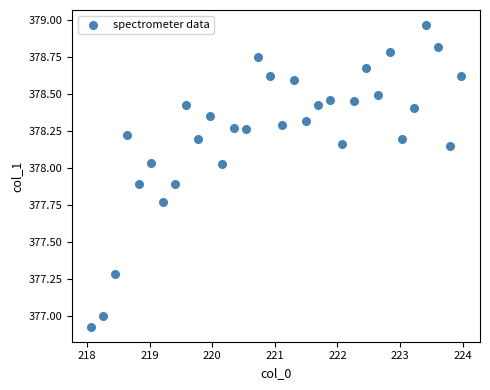

What is the range of X values (max minus min)?

5.9